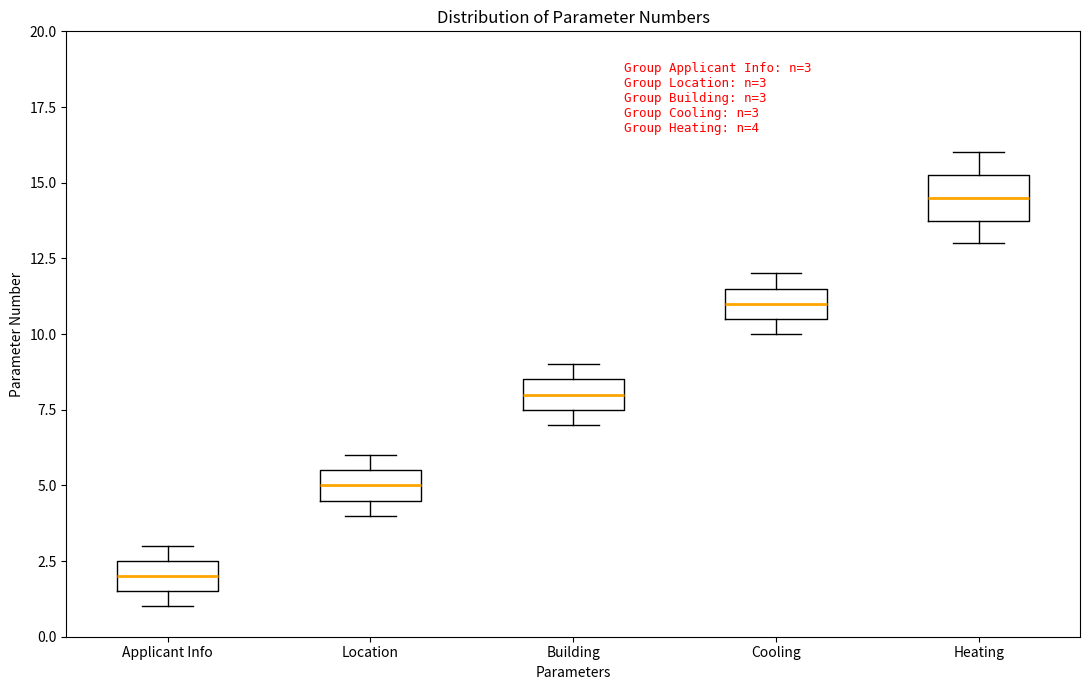

Comparing the boxes themselves (not the whiskers), which one is the tallest?

Heating